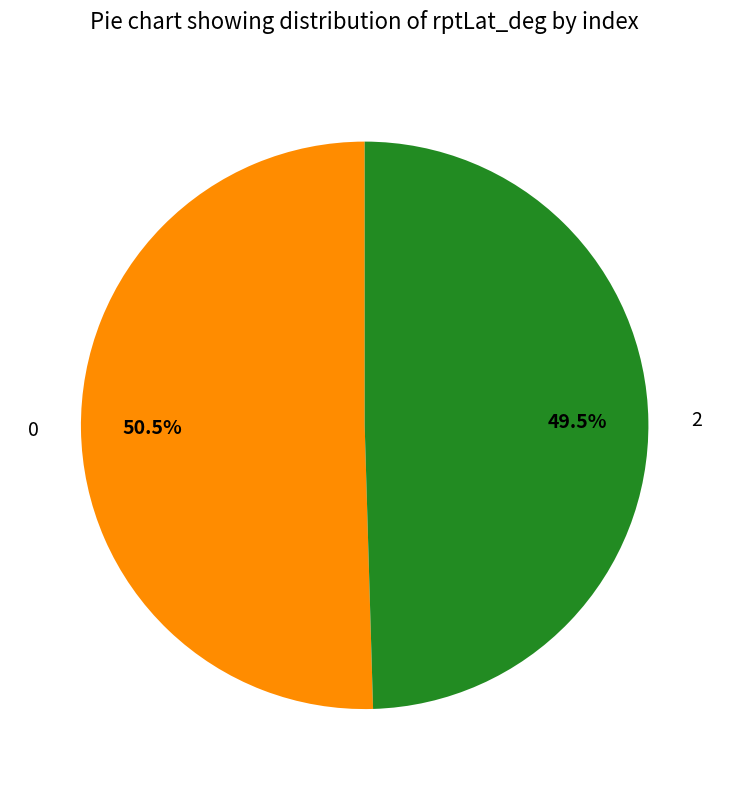

What is the ratio of the value at 0 to the value at 2?

1.0